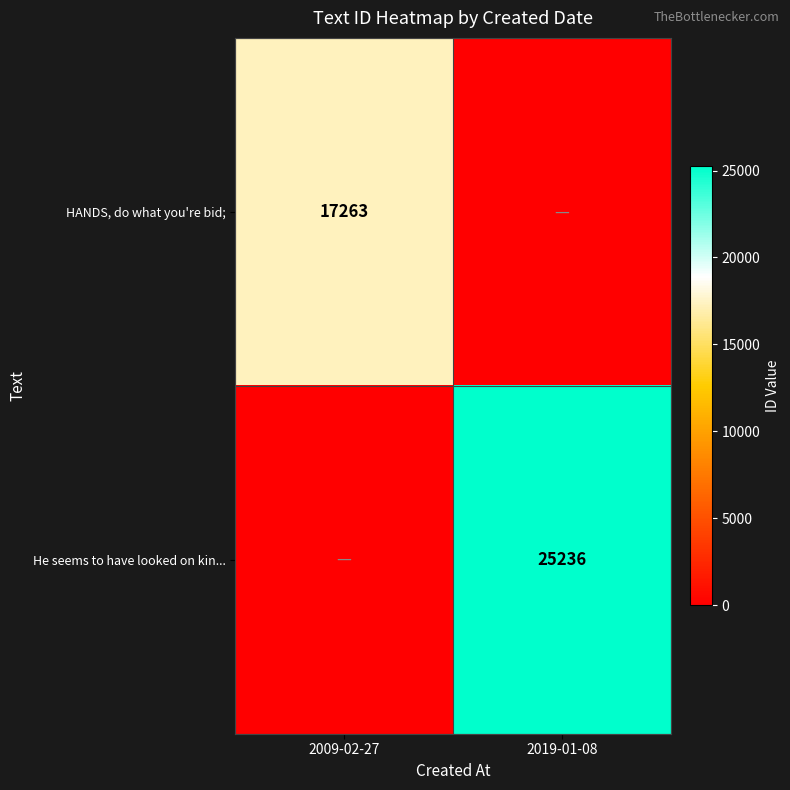

What is the greatest value displayed?

25236